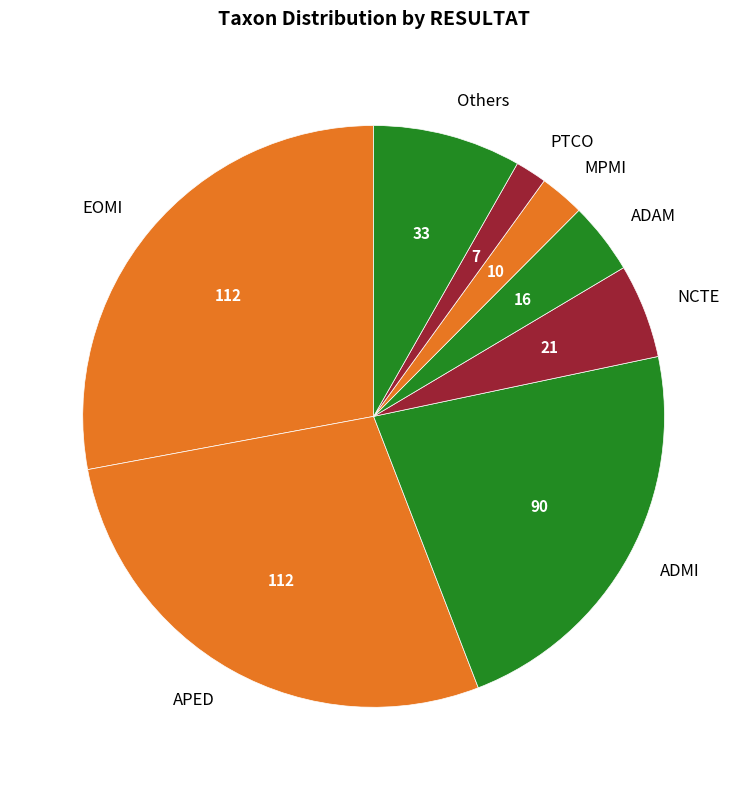

What is the smallest slice in the pie chart?

PTCO